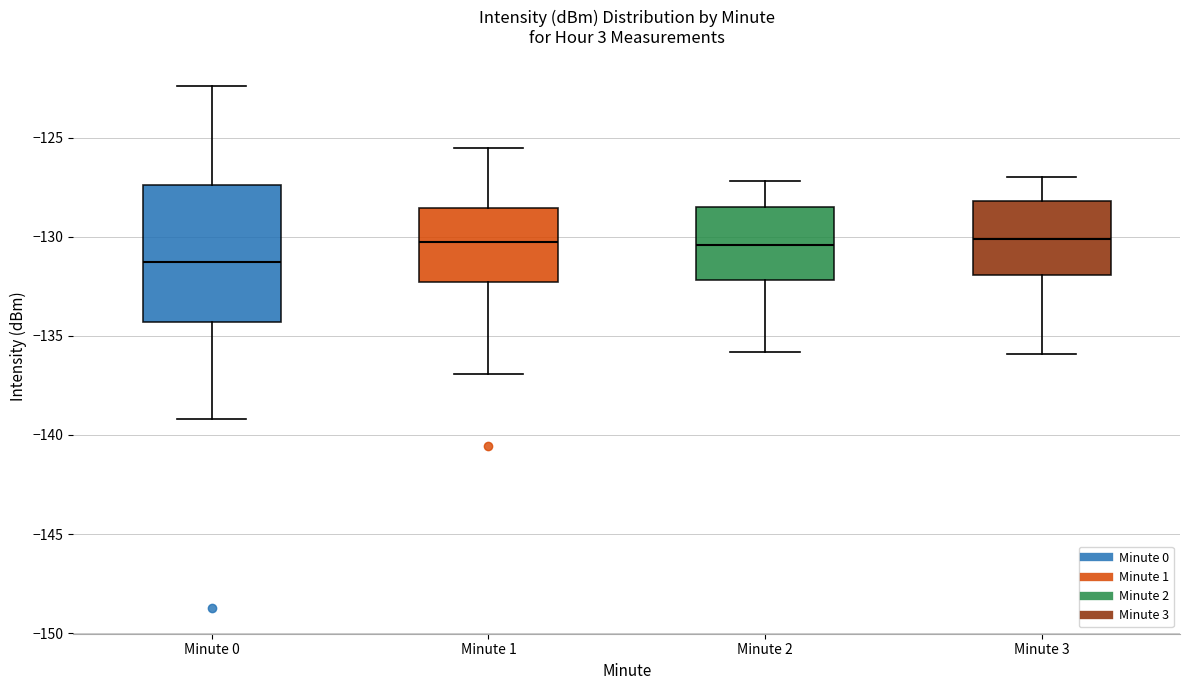

Where does the upper whisker of the box for Minute 3 end on the y-axis? The values are not printed on the chart, so give them approximately, as read against the axis.

-127.0